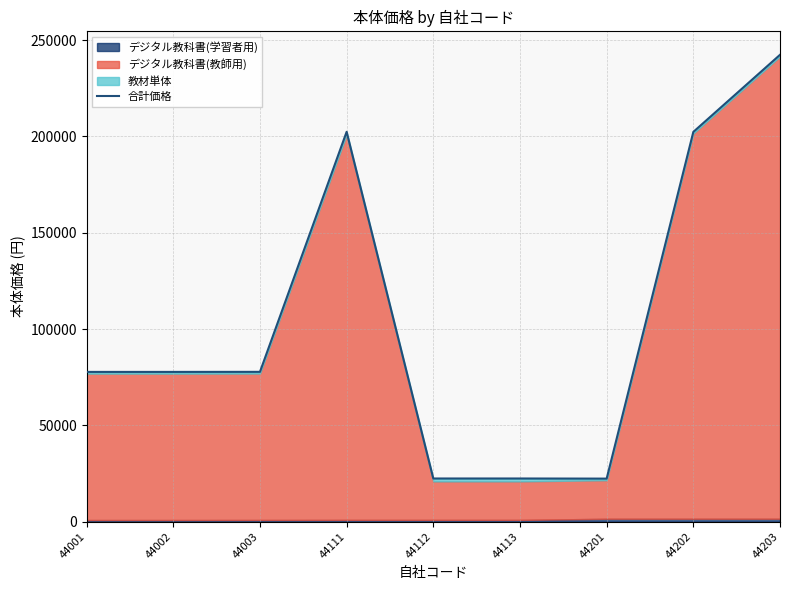

What is the value of the 4th point from the left?

202400